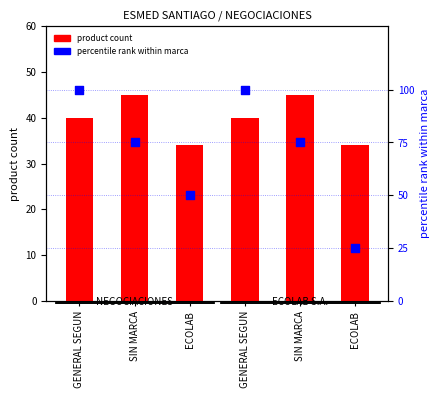

Which series contains the highest Y value?

percentile rank within marca